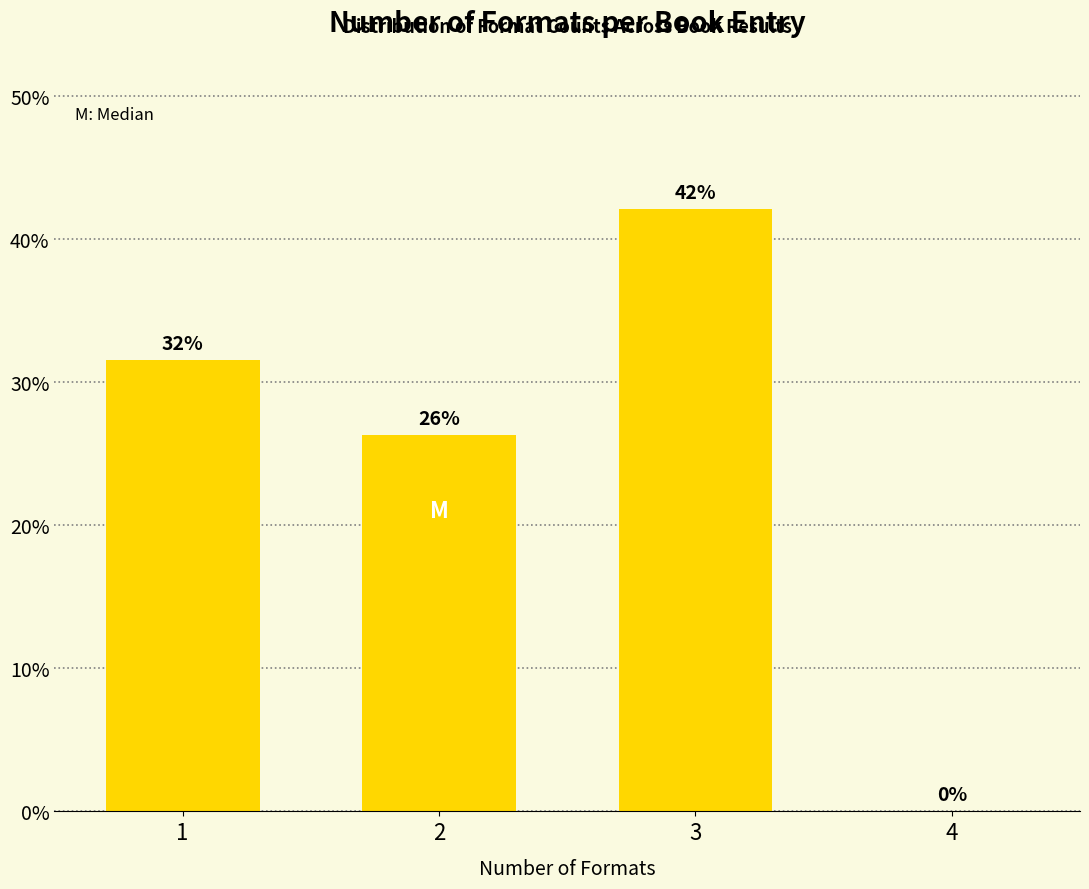

True or false: the data shows 0.0 at 4.

True